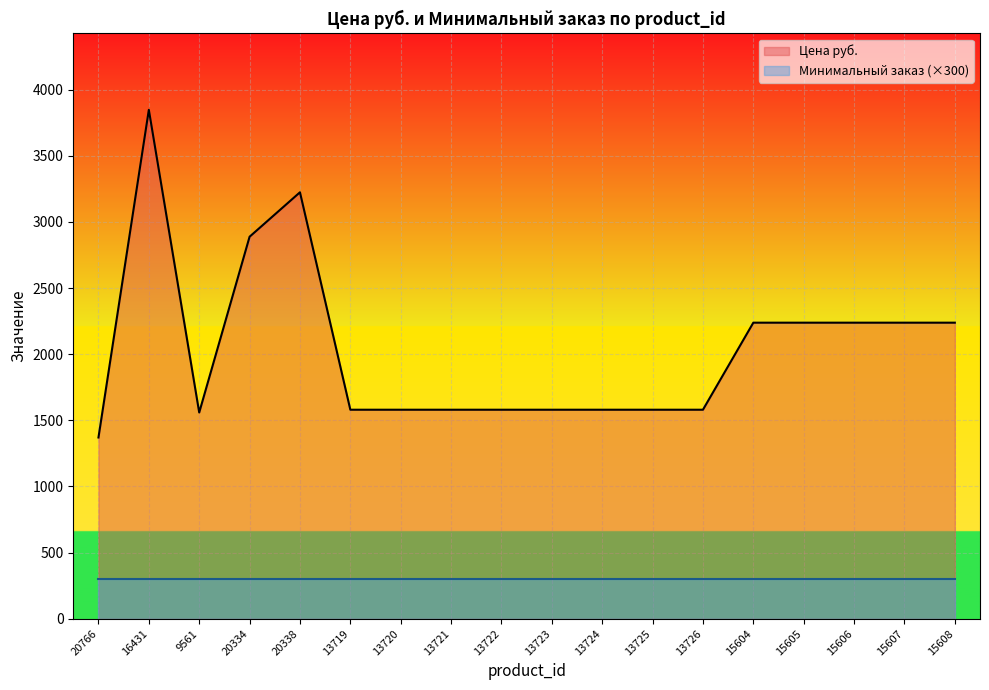

Which has a higher value, 15604 or 13725?

15604